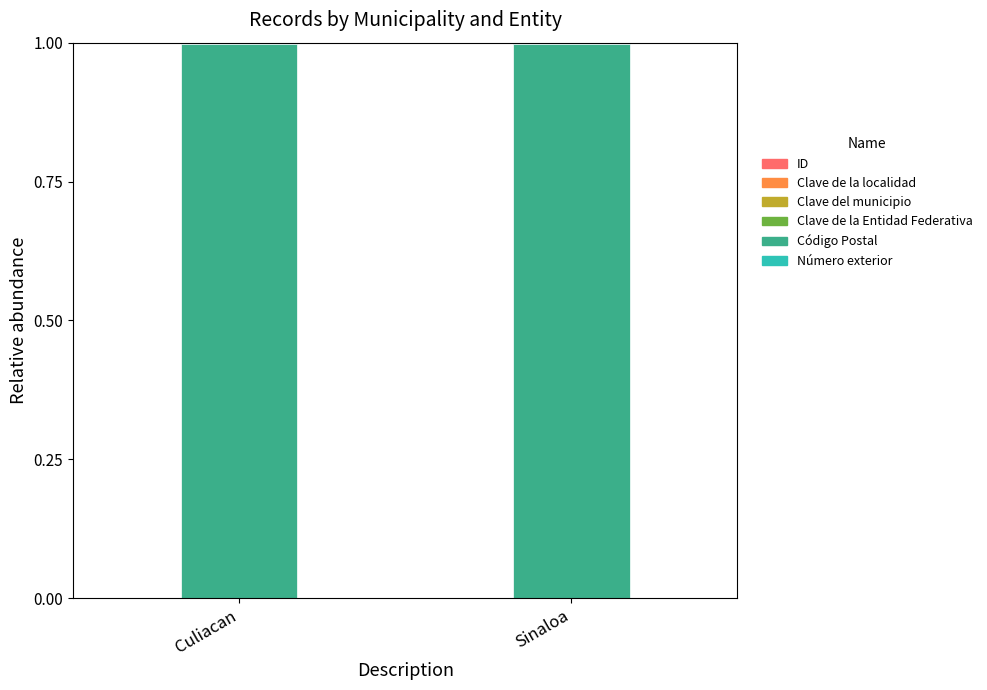

Does the chart contain stacked bars?

Yes